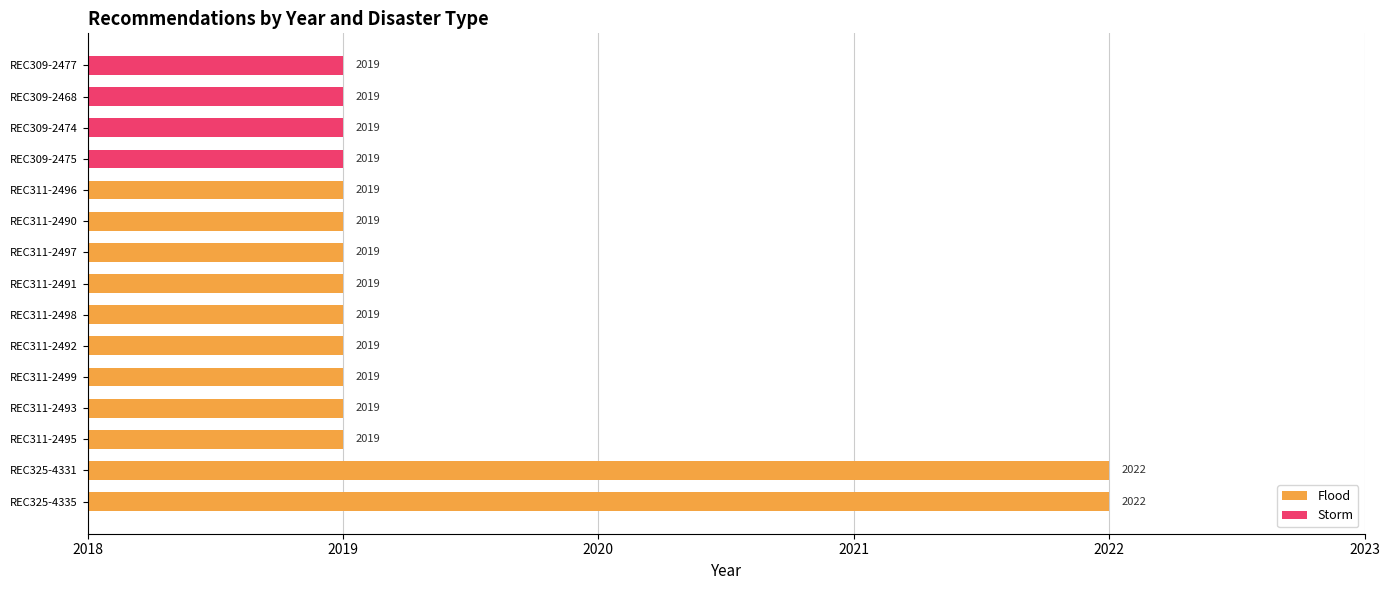

The value of Flood at REC311-2497 is 2019. True or false?

True